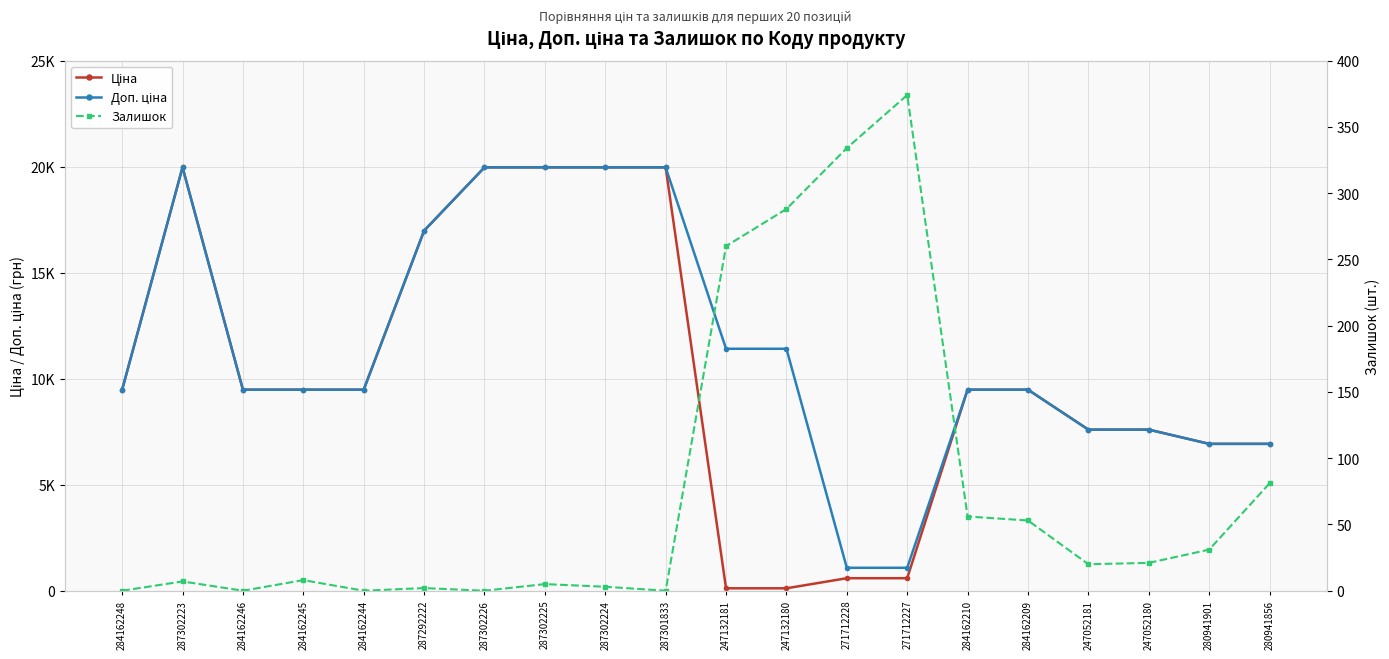

List the series in order of their peak value, highest first.

Ціна, Доп. ціна, Залишок